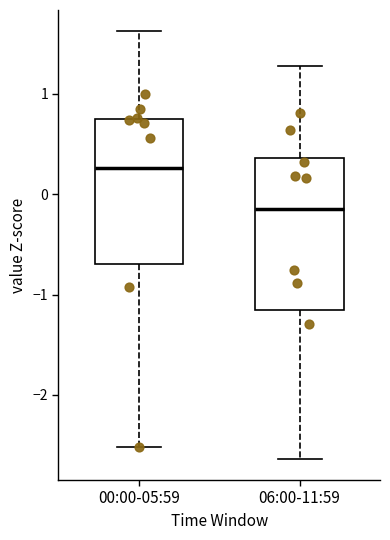

Reading left to right, read every box against the y-axis: the position of its median line, the range the box covers, and the ends of its whiskers. The values are not printed on the chart, so give them approximately, as read against the axis.

00:00-05:59: median 0.3, box -0.7 to 0.7, whiskers -2.5 to 1.6
06:00-11:59: median -0.1, box -1.2 to 0.4, whiskers -2.6 to 1.3